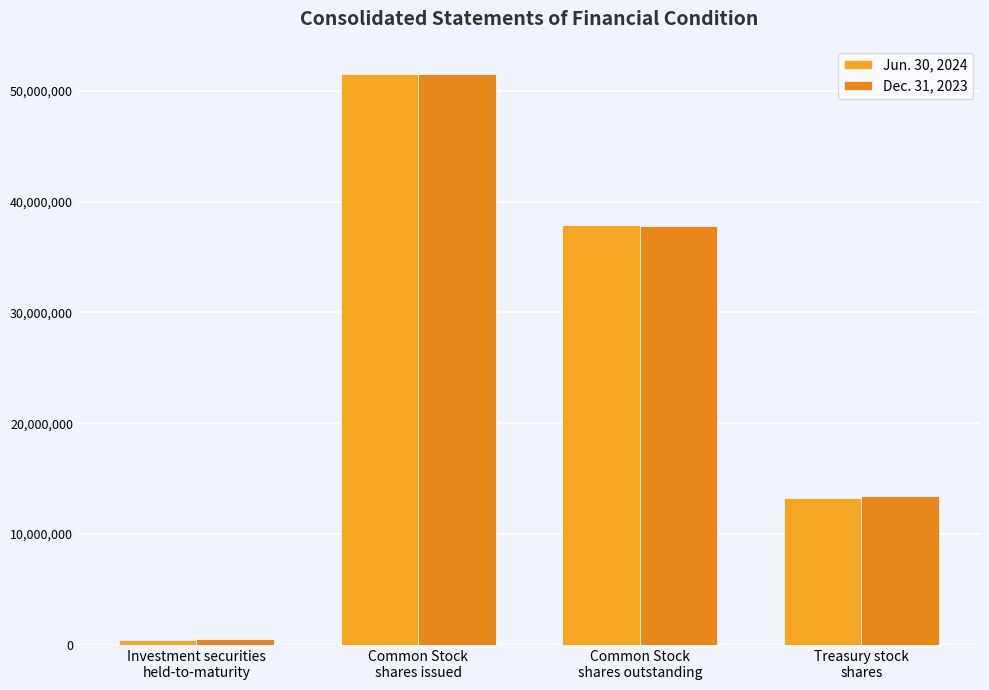

What is the total value across all series at Common Stock
shares issued?

102975795